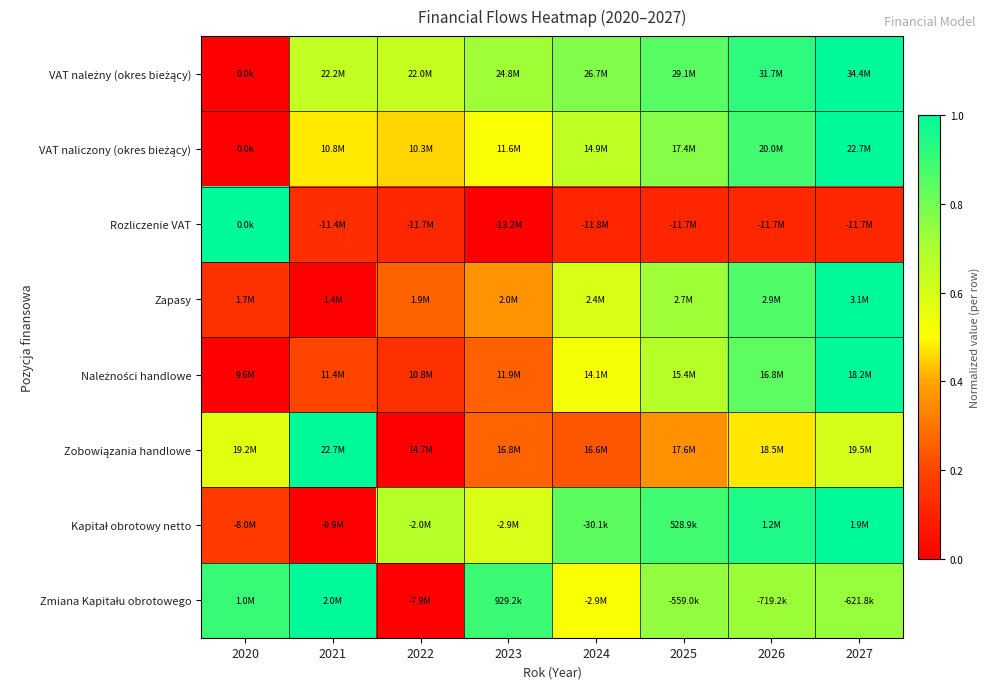

At which category is the sum across all series the highest?

2027